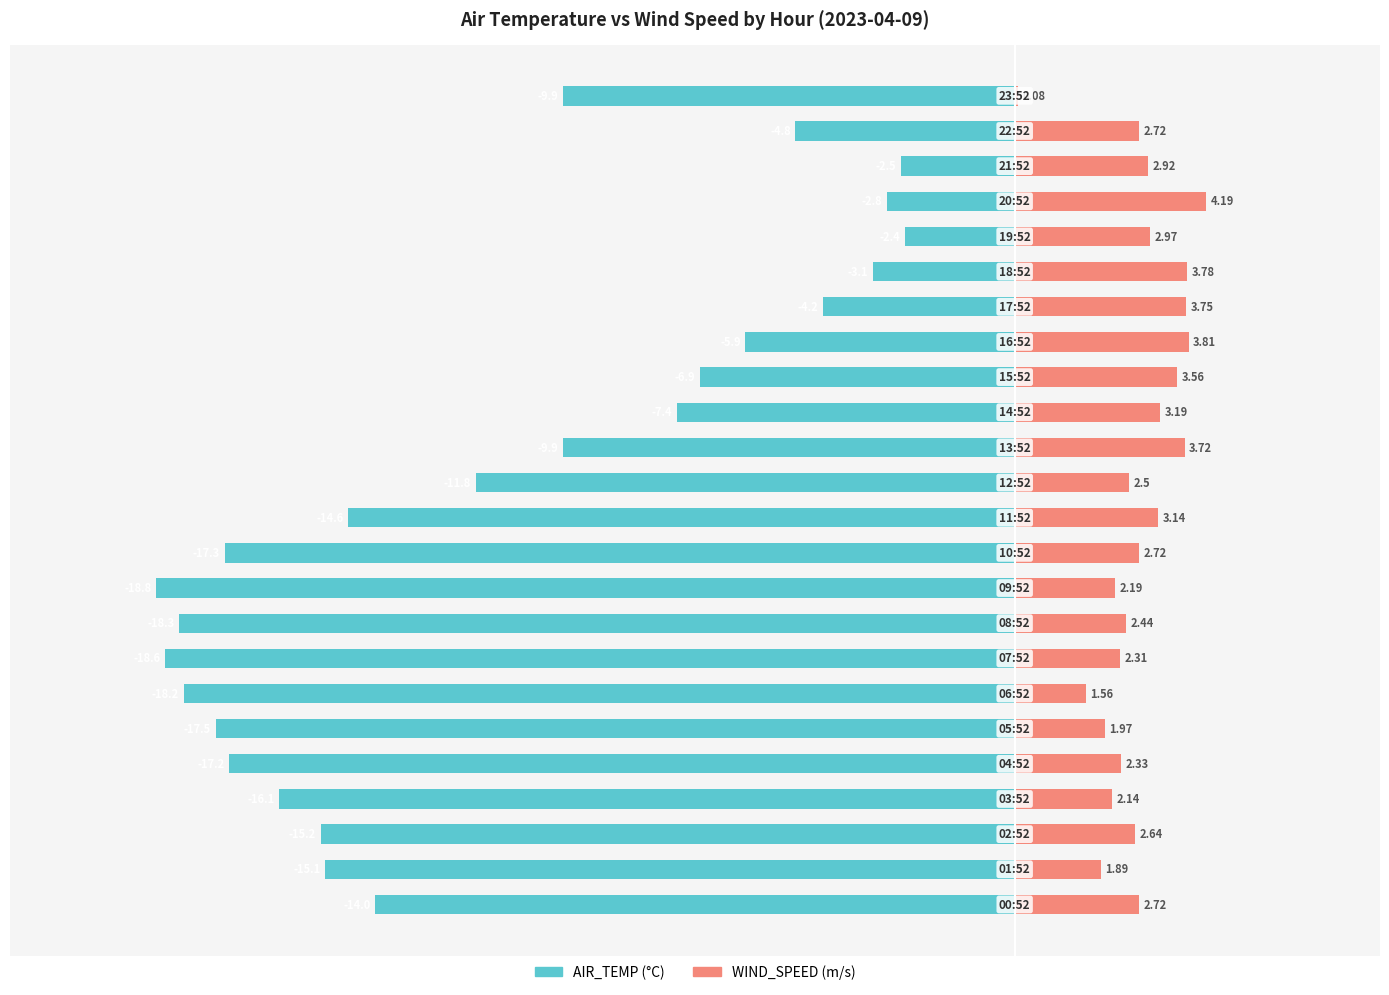

Reading left to right, list all the values displayed in this chart.

AIR_TEMP (°C): -14.0	-15.1	-15.2	-16.1	-17.2	-17.5	-18.2	-18.6	-18.3	-18.8	-17.3	-14.6	-11.8	-9.9	-7.4	-6.9	-5.9	-4.2	-3.1	-2.4	-2.8	-2.5	-4.8	-9.9
WIND_SPEED (m/s): 2.7	1.9	2.6	2.1	2.3	2.0	1.6	2.3	2.4	2.2	2.7	3.1	2.5	3.7	3.2	3.6	3.8	3.8	3.8	3.0	4.2	2.9	2.7	0.1